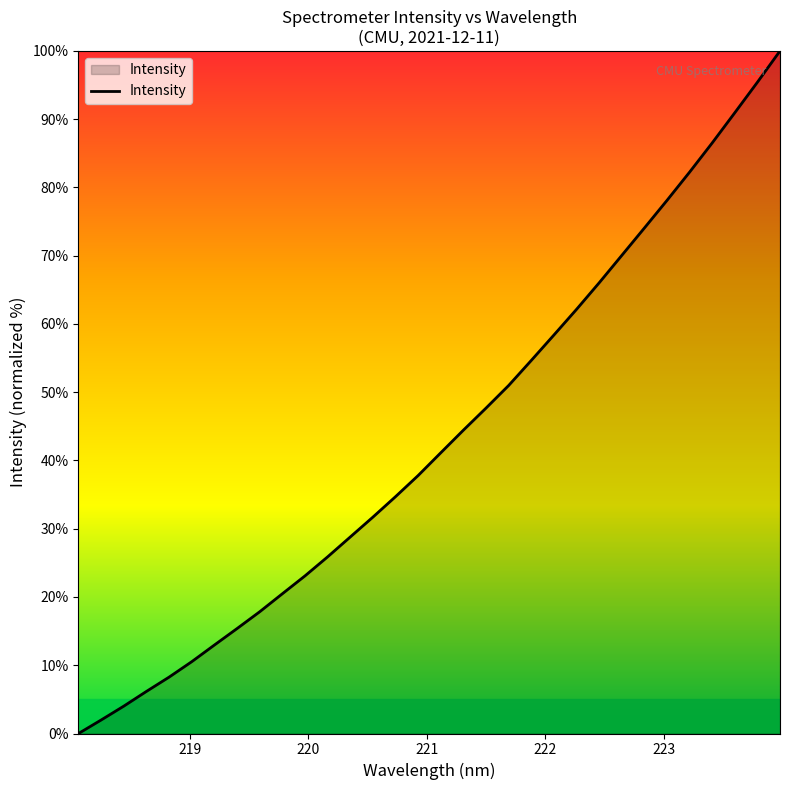

What is the greatest value displayed?

100.0